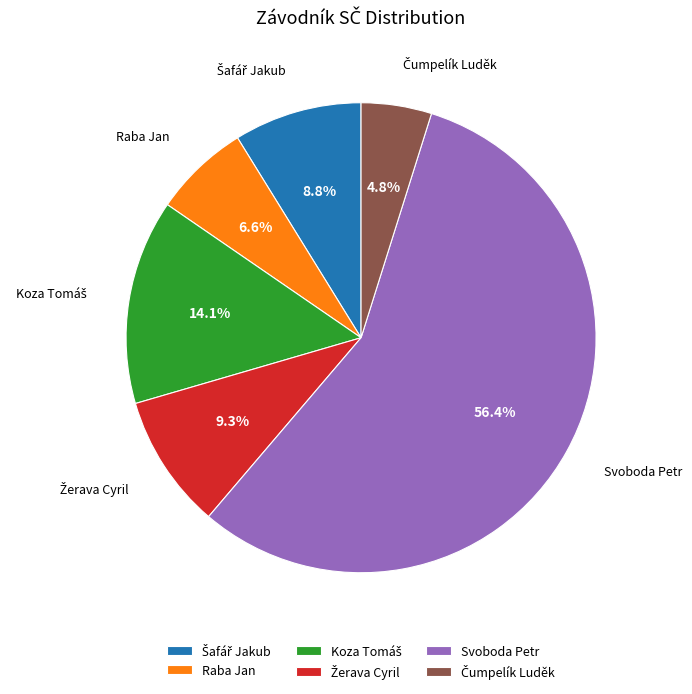

Which slice is the largest?

Svoboda Petr